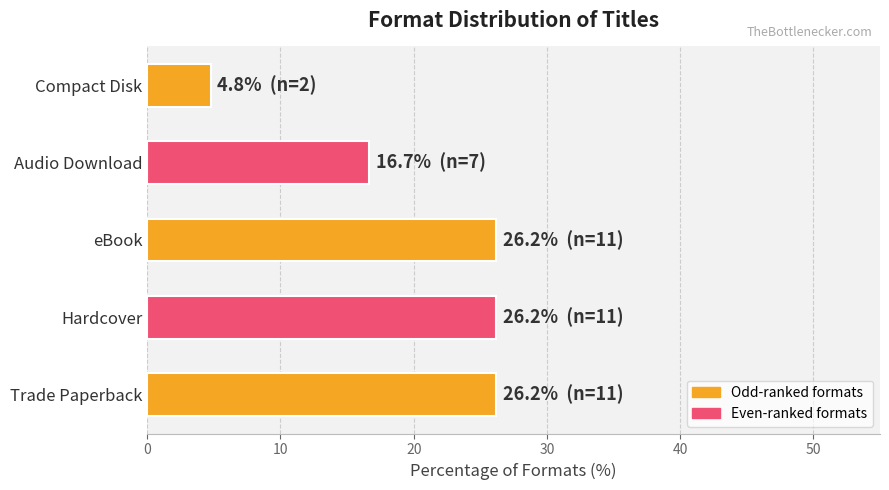

The chart shows a value of 26.2 at eBook. True or false?

True